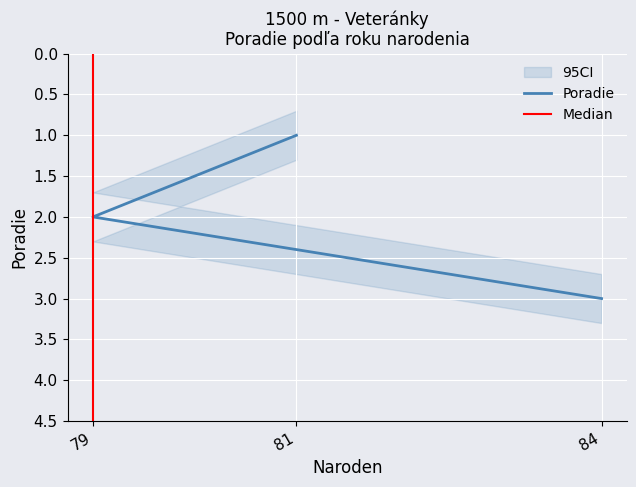

What is the label of the 1st point from the right?

84